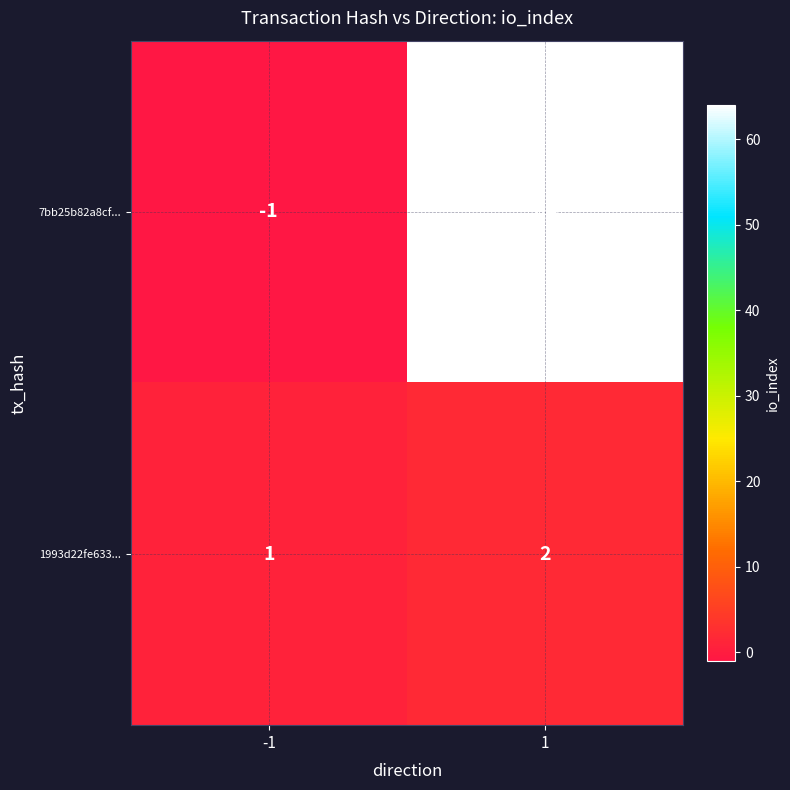

How many data points does each series have?

2